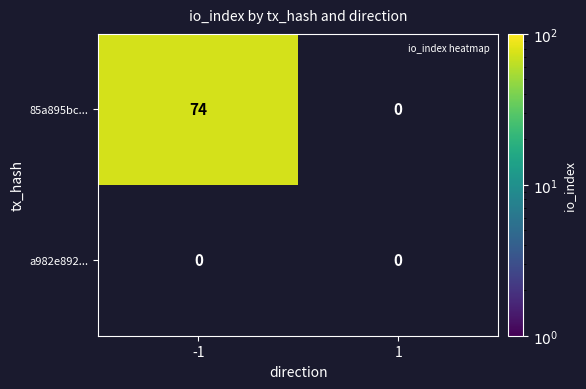

True or false: 85a895bc... has a value of 74 at -1.

True